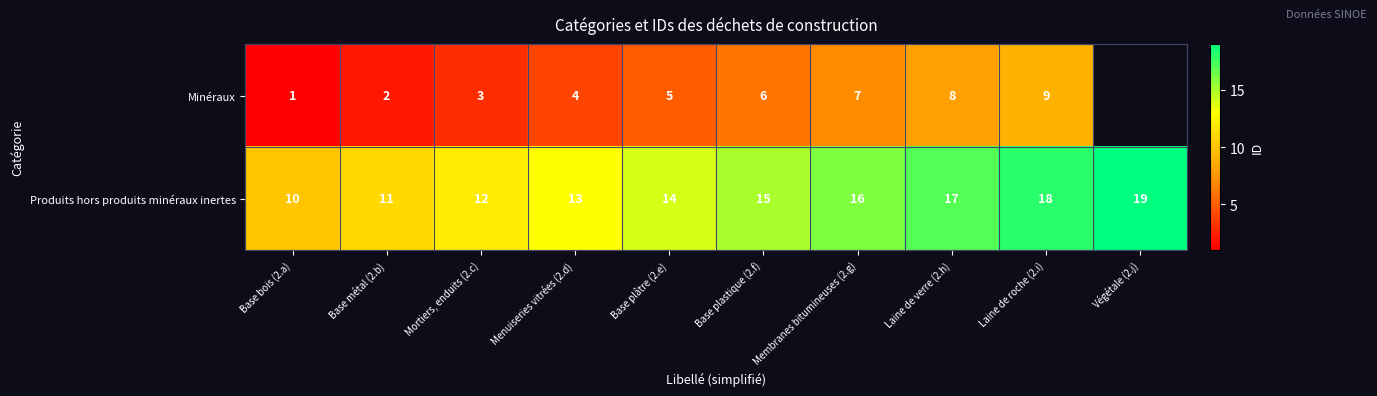

Count the Produits hors produits minéraux inertes values in the range 12 to 17.

6